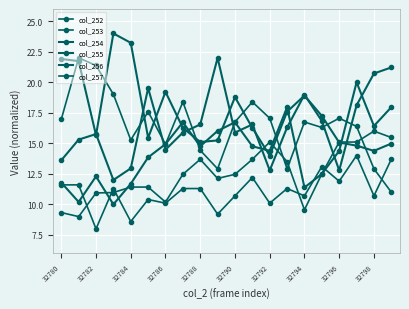

What is the difference between the maximum and minimum values in the col_253 series?

7.0